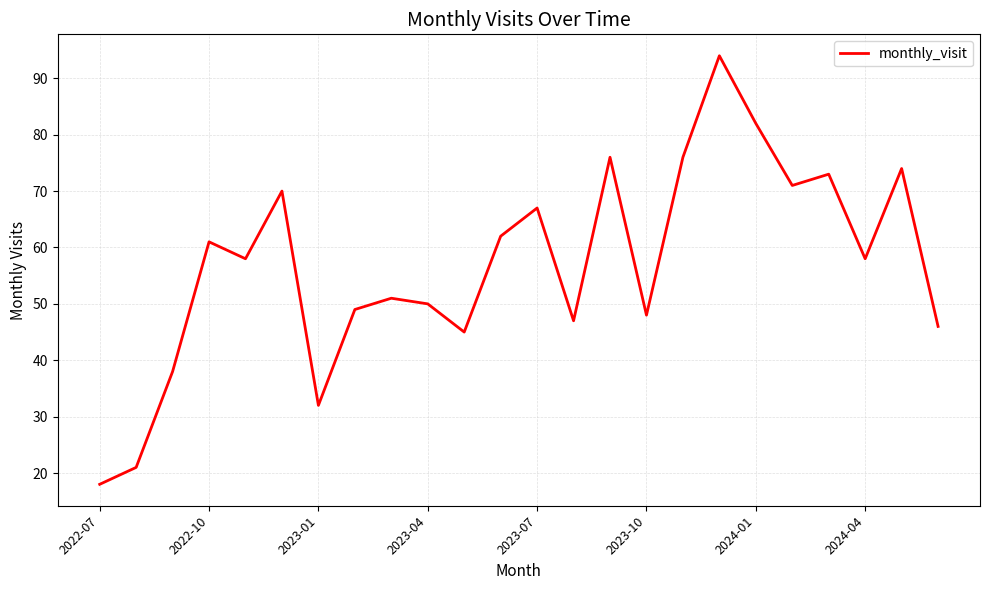

Reading left to right, transcribe all the data shown in this chart.

18	21	38	61	58	70	32	49	51	50	45	62	67	47	76	48	76	94	82	71	73	58	74	46